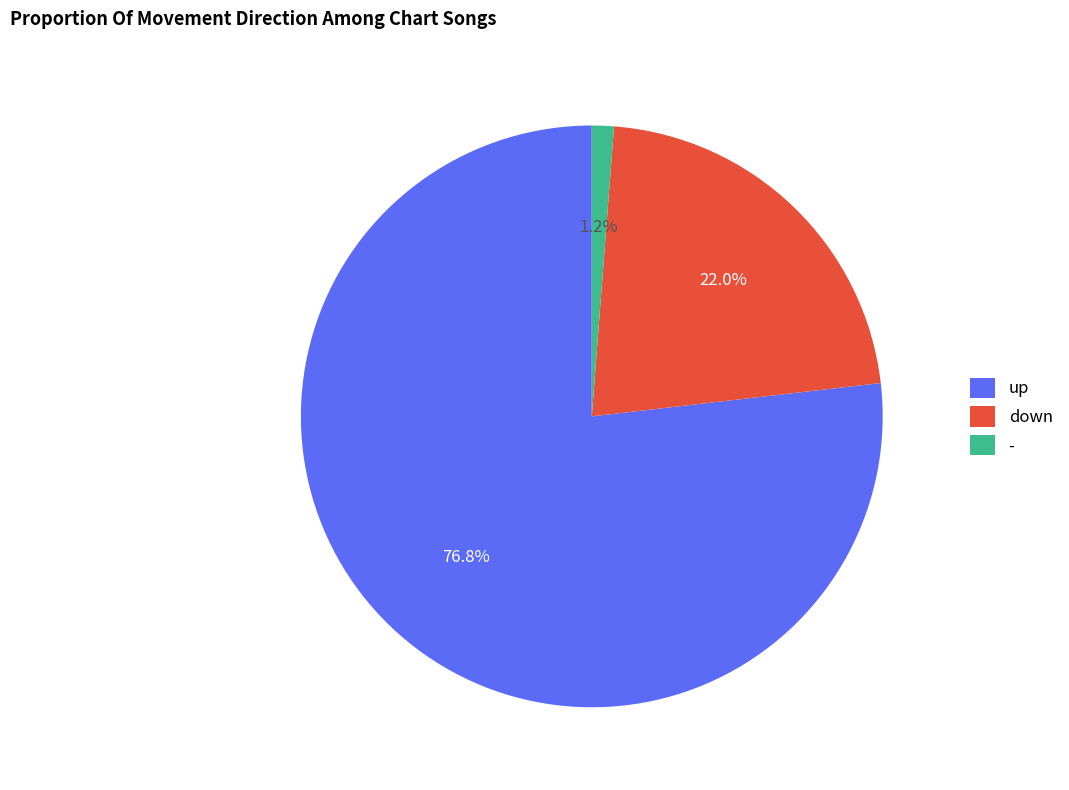

To the nearest percent, what portion does down represent?

22%